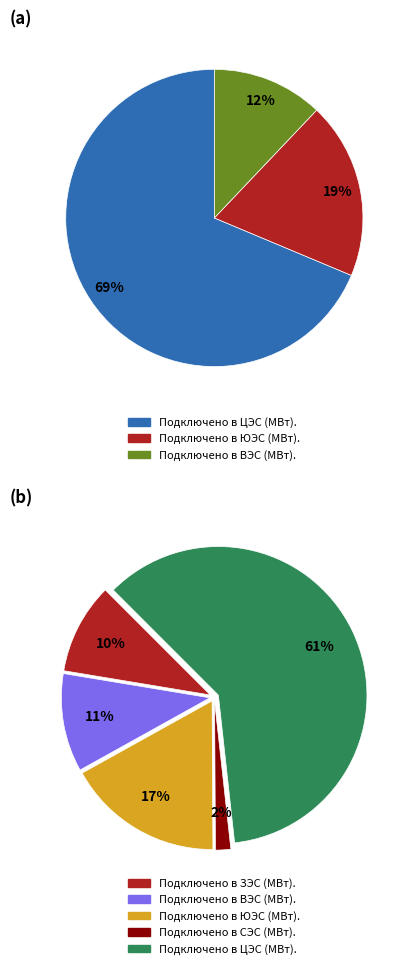

Combined, do СЭС and ЦЭС account for over 50%?

Yes